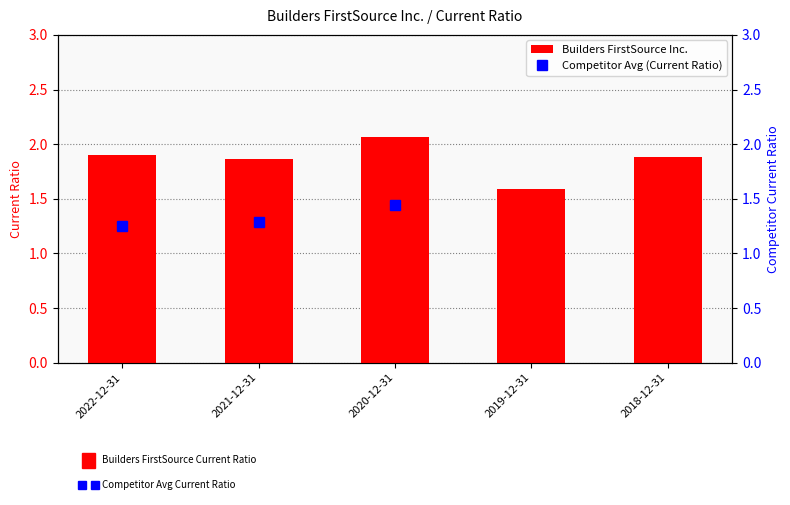

What is the label of the 3rd bar from the left?

2020-12-31